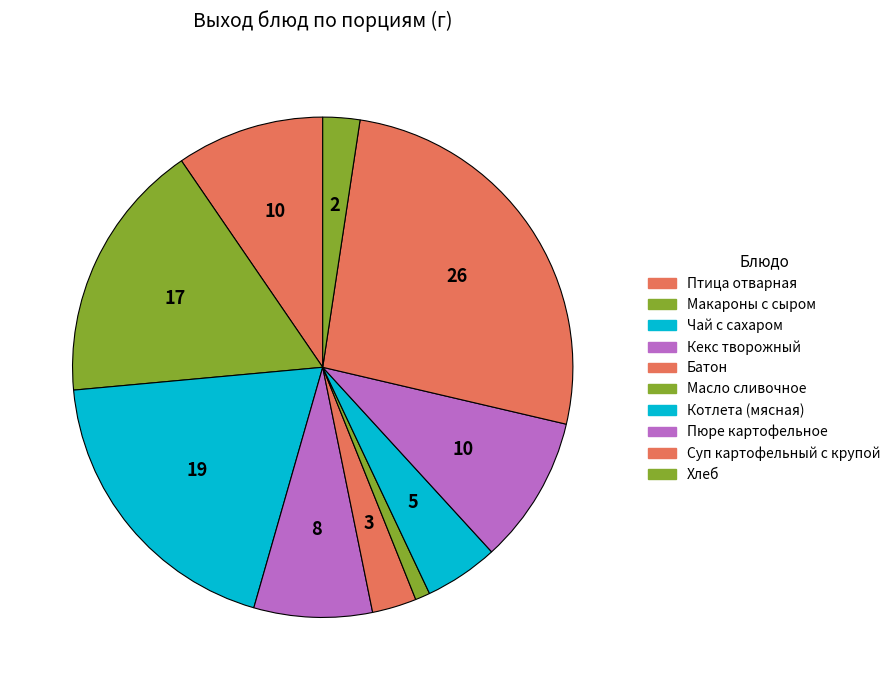

How many slices are in this pie chart?

10